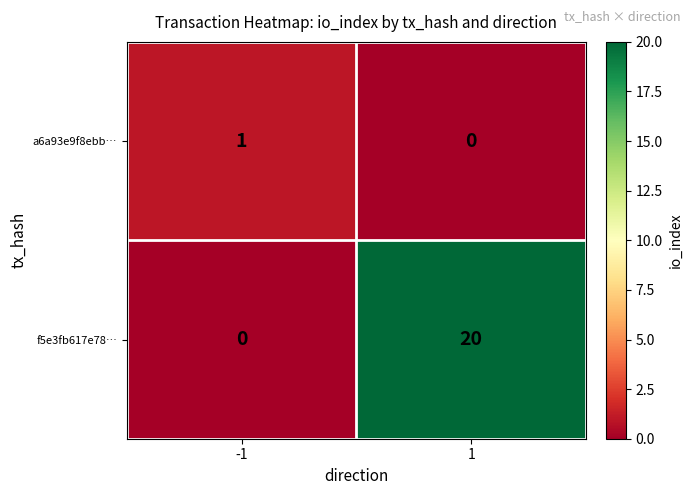

True or false: a6a93e9f8ebb… has a value of 1 at 1.

False